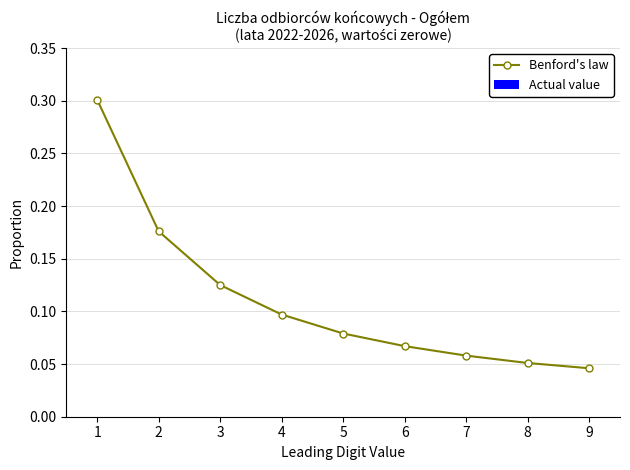

The value at 7 is 0.1. True or false?

True